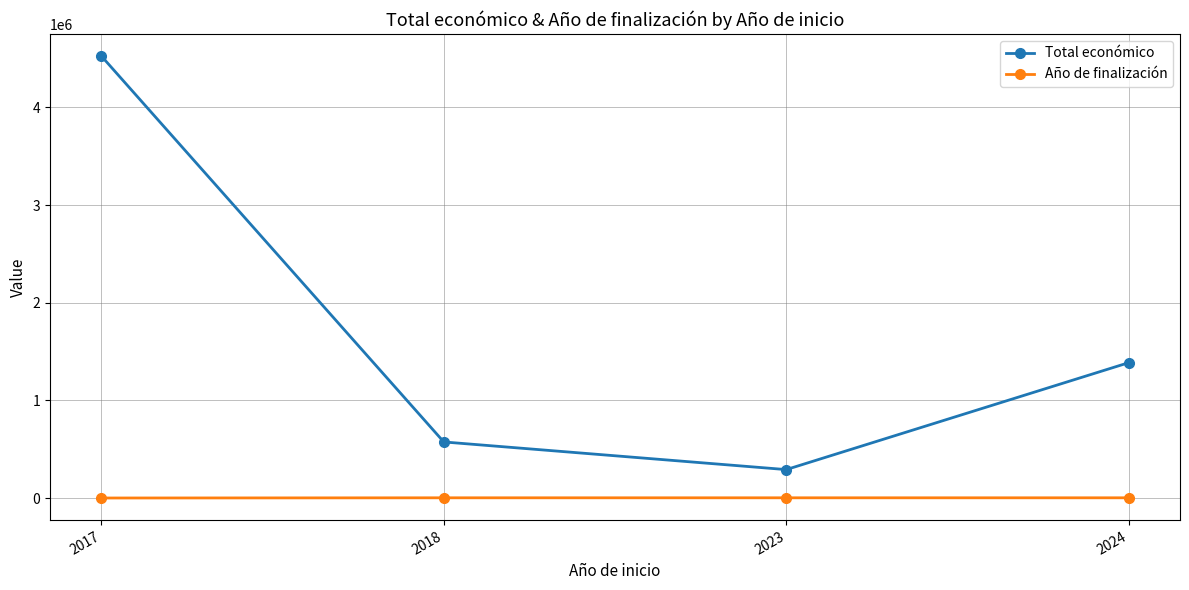

List the series in order of their overall mean, highest first.

Total económico, Año de finalización